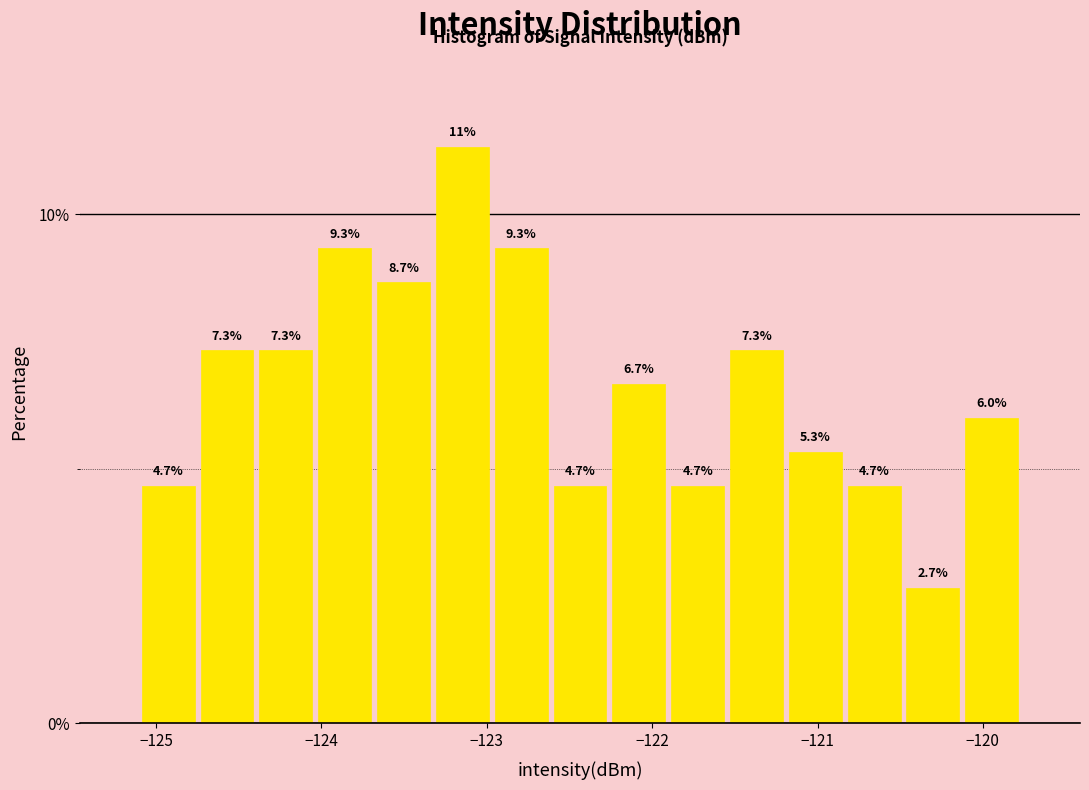

Around what value on the x-axis is the tallest bar? Give the approximate position of its centre, as read against the axis.

-123.1